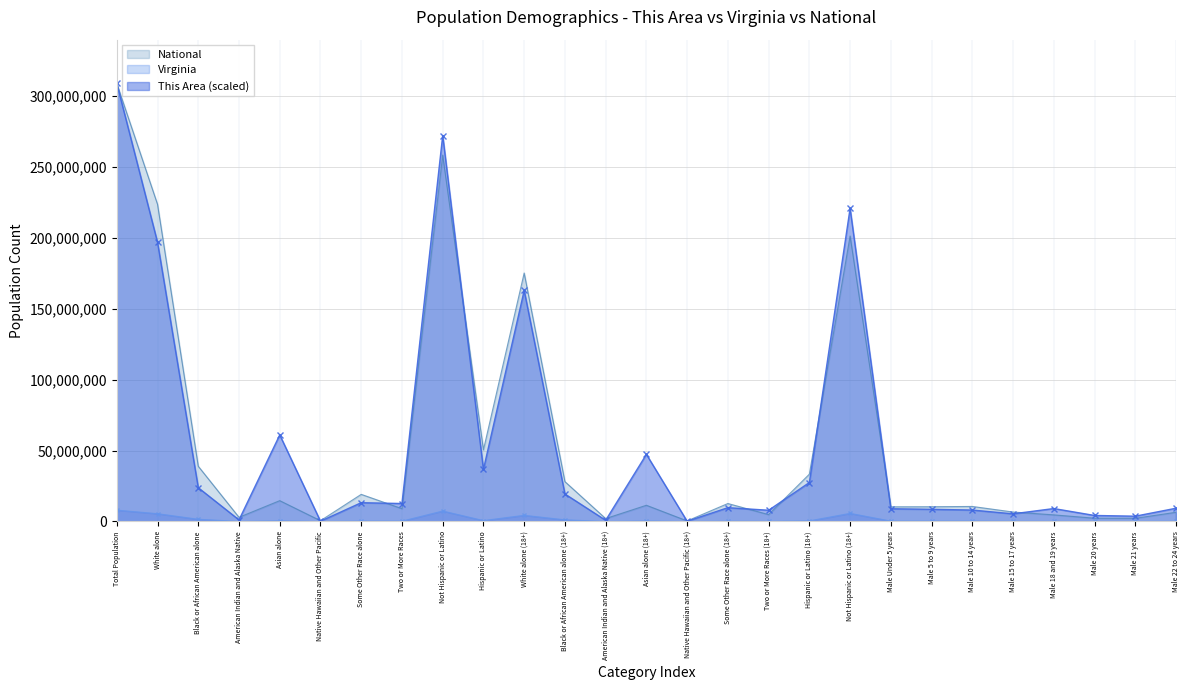

What position from the right is Total Population?

27